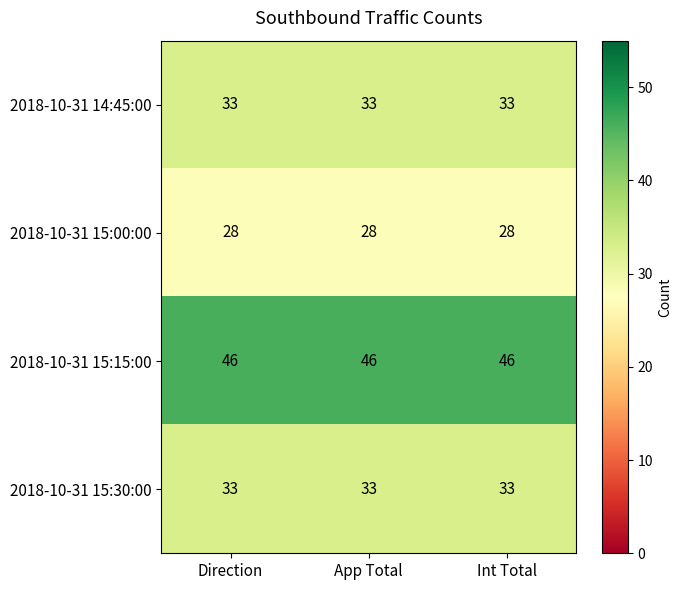

What is the lowest value of the 2018-10-31 14:45:00 series?

33